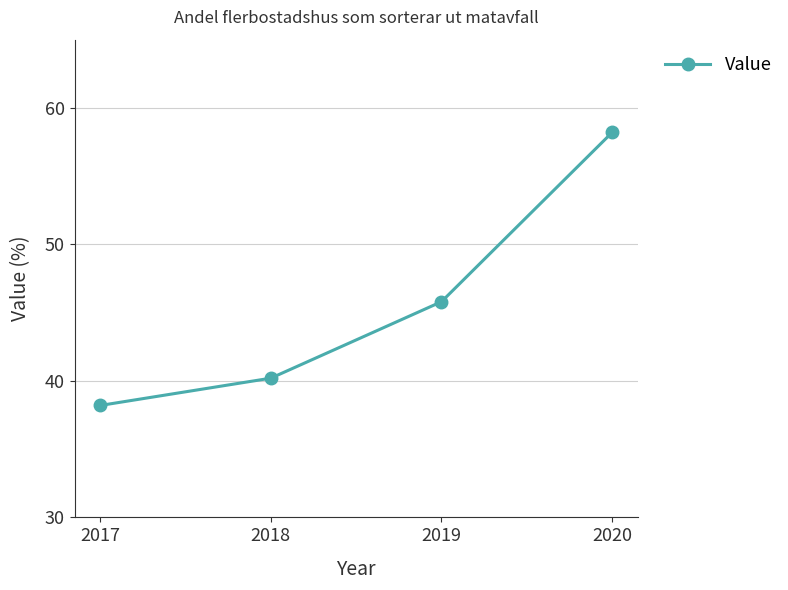

How many series are shown in this chart?

1